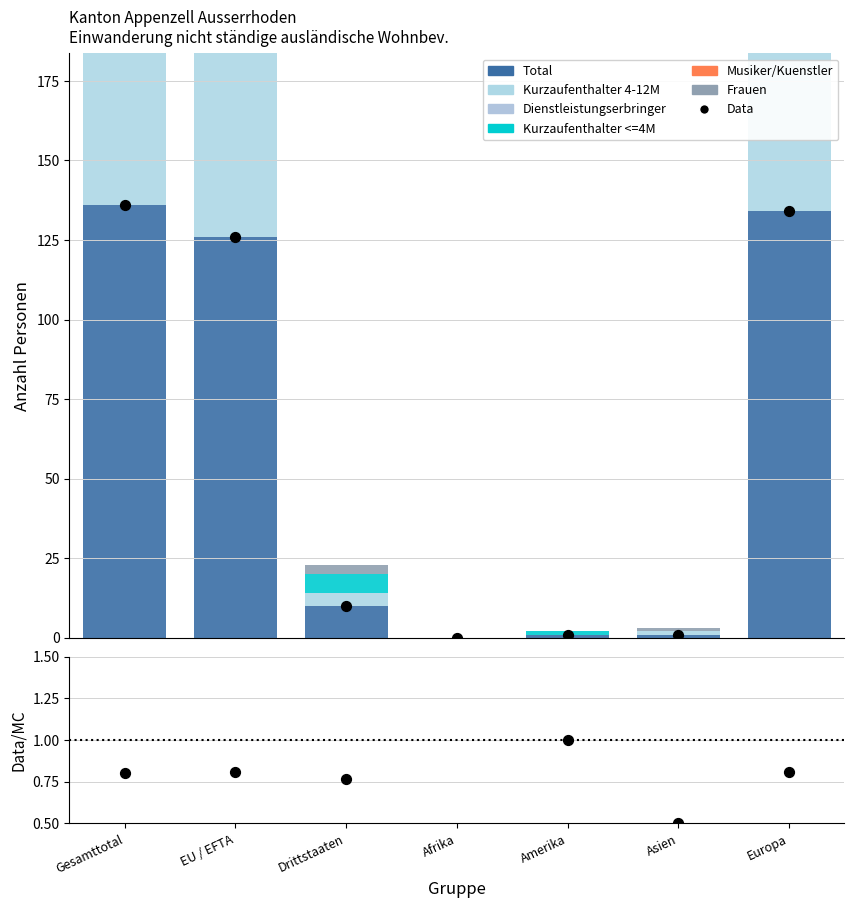

Is the value of Total at EU / EFTA greater than the value of Kurzaufenthalter 4-12M at Amerika?

Yes